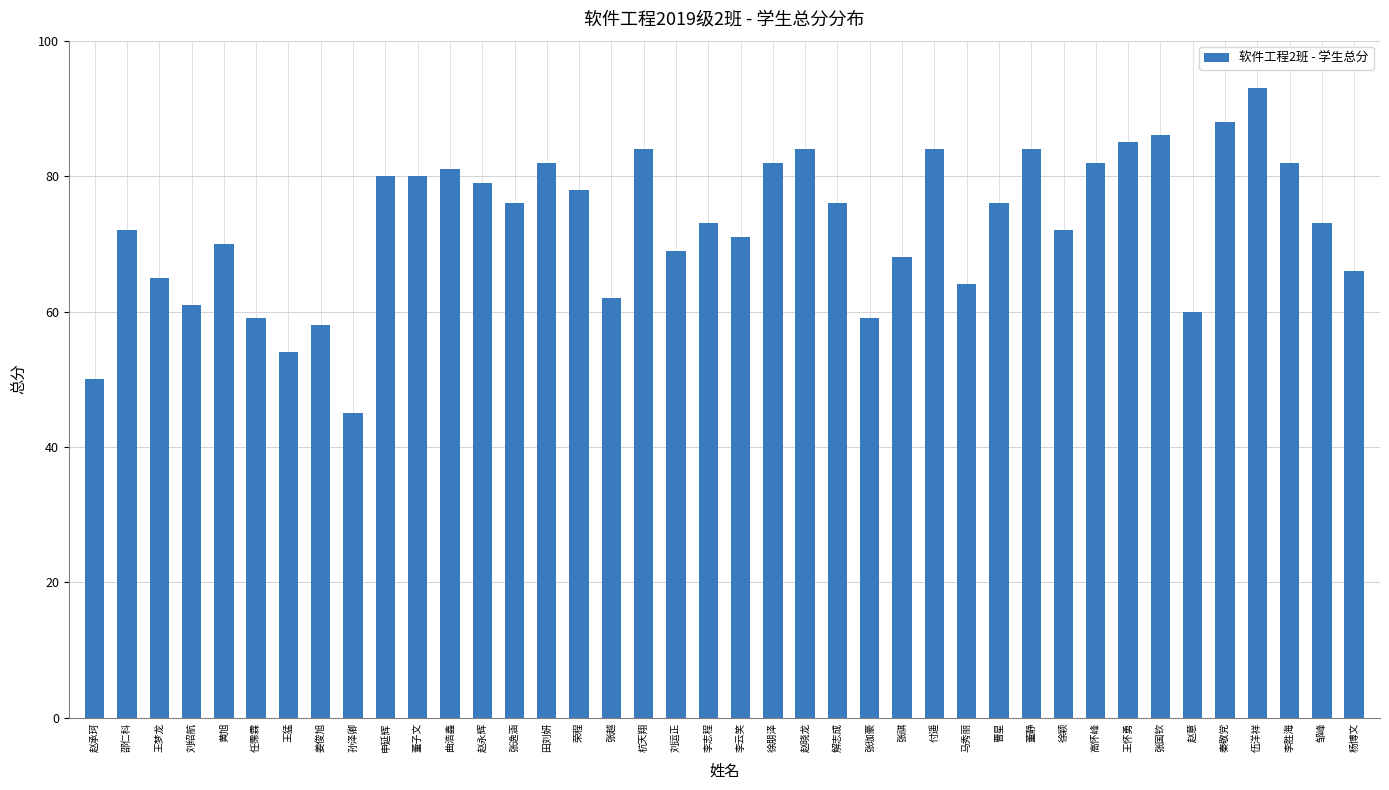

Count the number of data series in this chart.

1